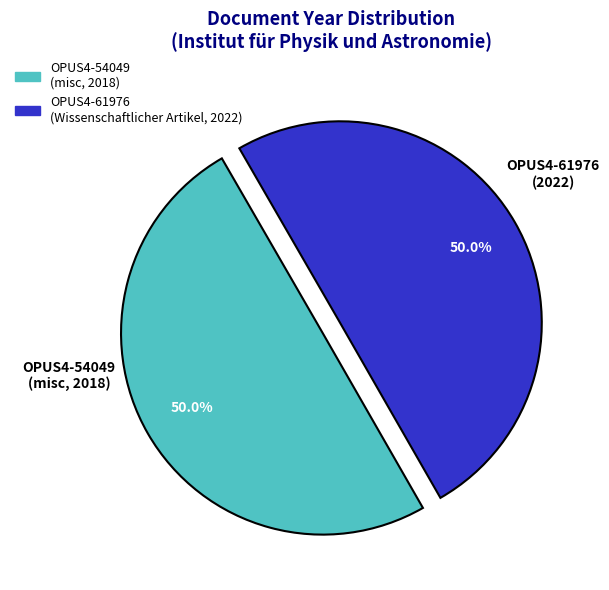

To the nearest percent, what portion does OPUS4-54049 represent?

50%